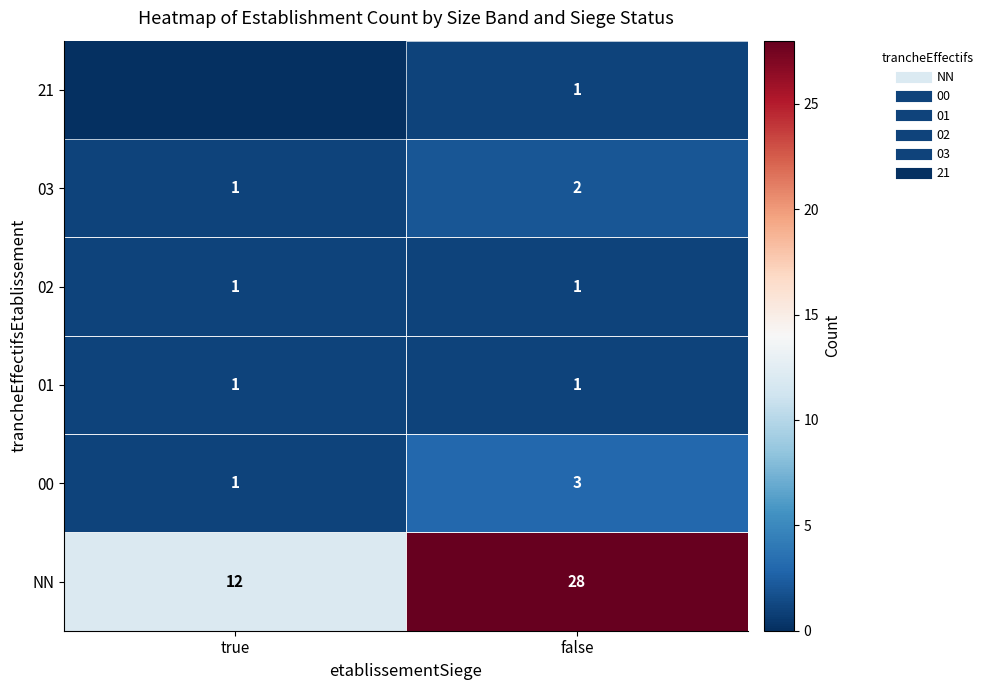

What is the average value of the NN series?

20